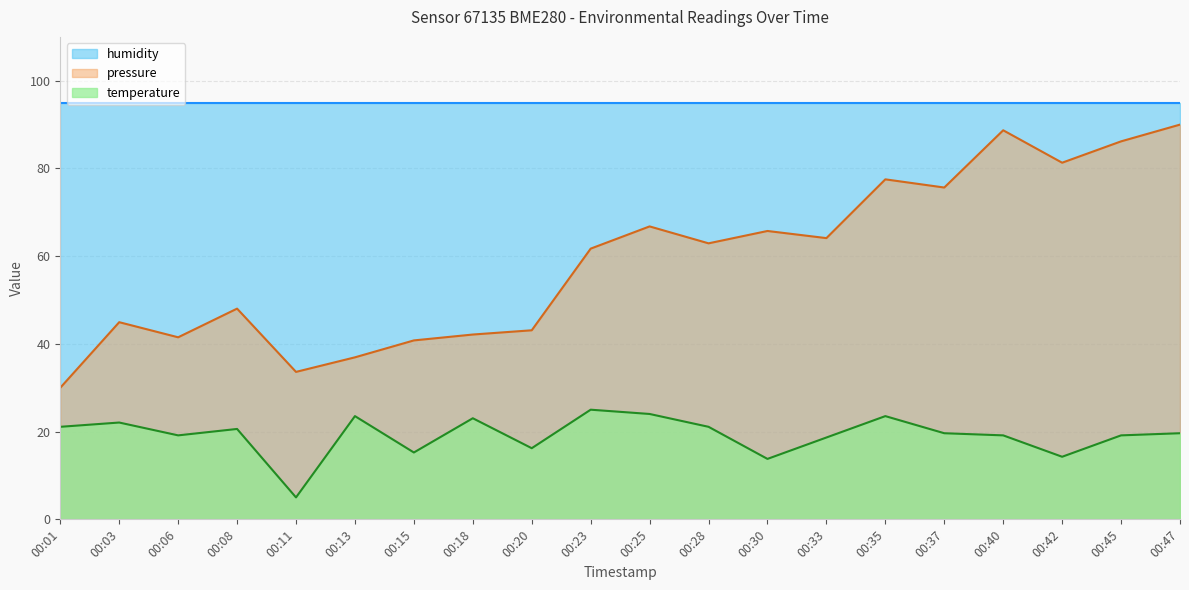

How many interior local peaks does the pressure series have?

6